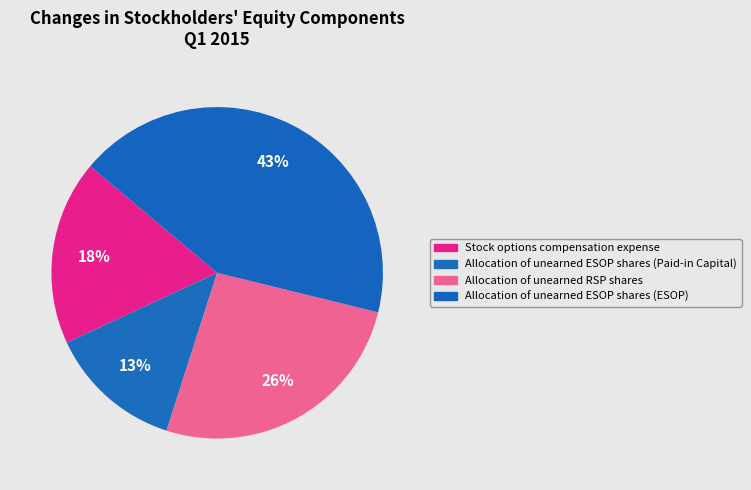

Rank the categories by value from highest to lowest.

Allocation of unearned ESOP shares (ESOP), Allocation of unearned RSP shares, Stock options compensation expense, Allocation of unearned ESOP shares (Paid-in Capital)